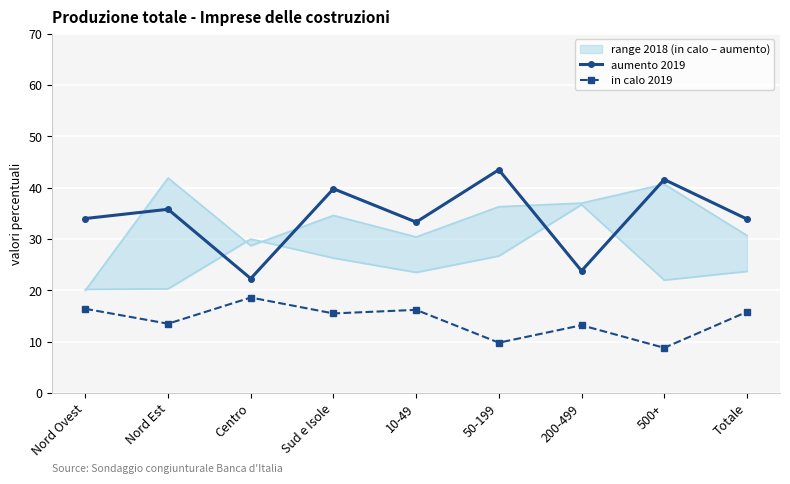

Is it true that in calo 2019 (previsione) equals 3.6 at 10-49?

False